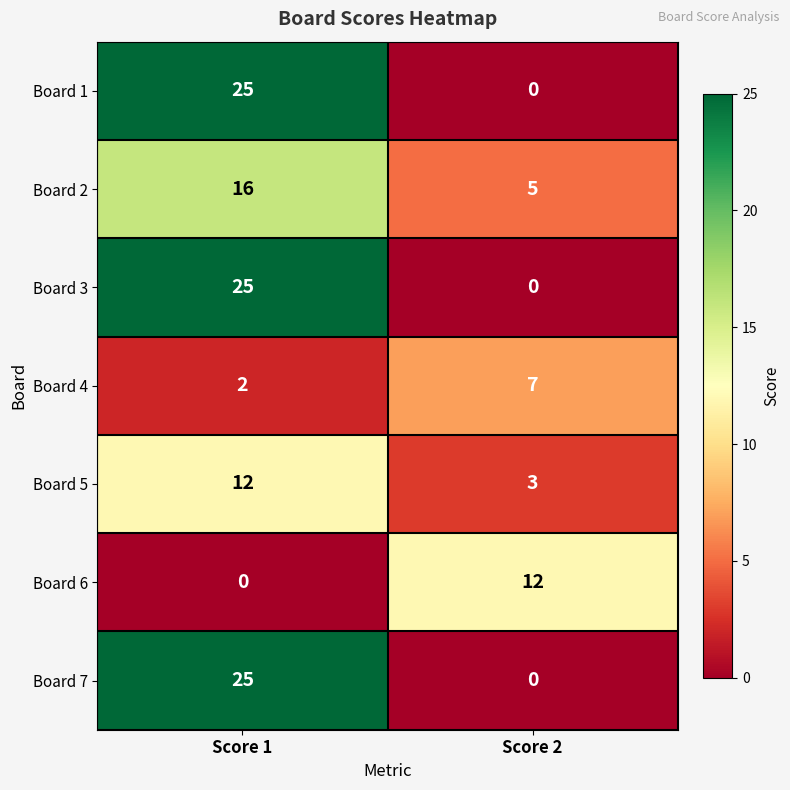

Is it true that Board 4 equals 3 at Score 1?

False